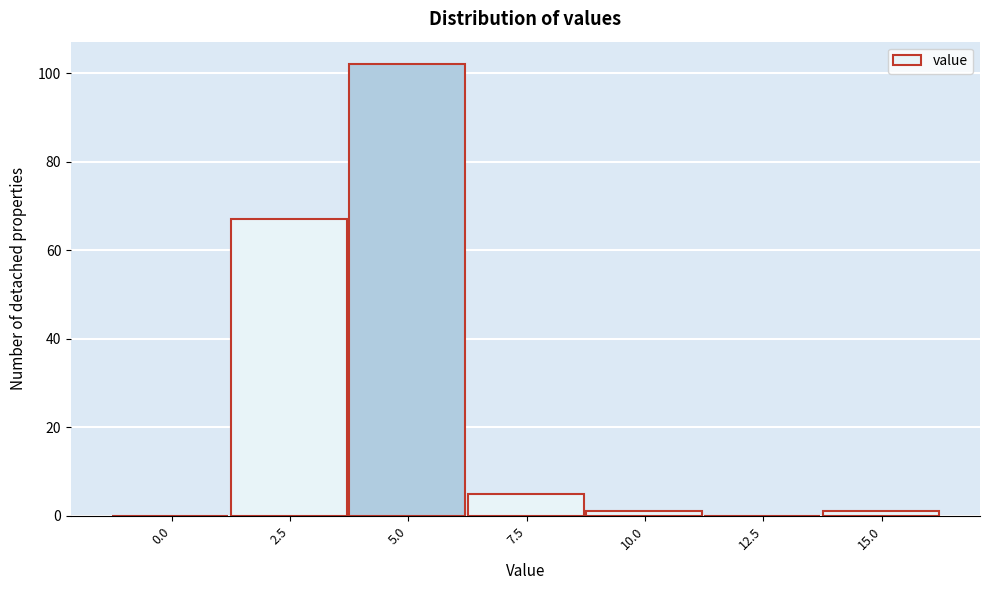

Reading right to left, extract all data points from this chart.

15.0=1	12.5=0	10.0=1	7.5=5	5.0=102	2.5=67	0.0=0